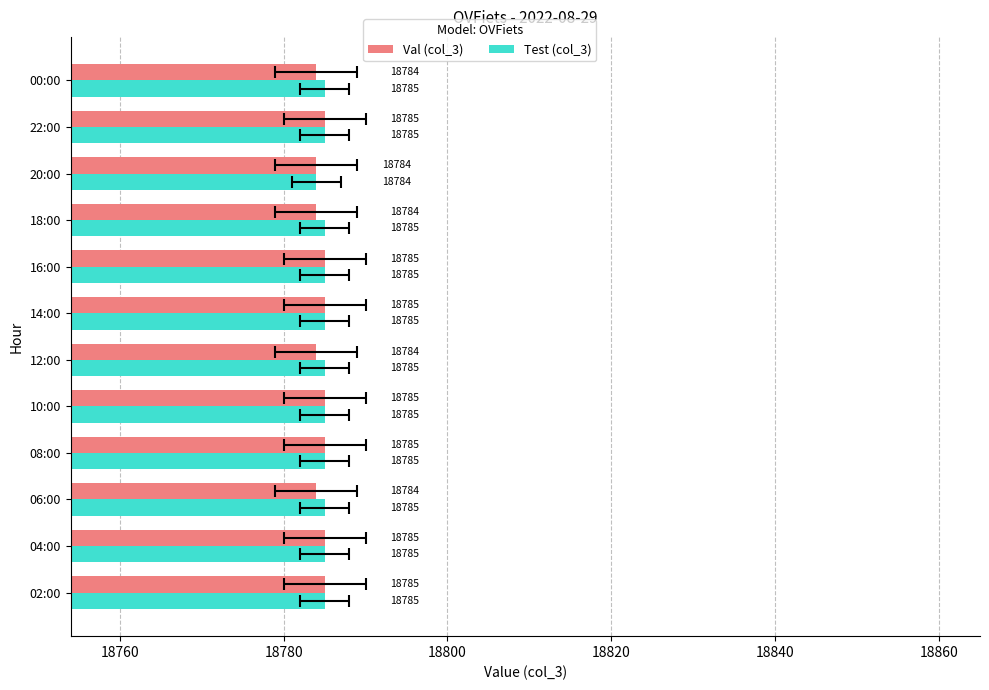

What is the difference between the maximum and minimum values in the Val (col_3) series?

1